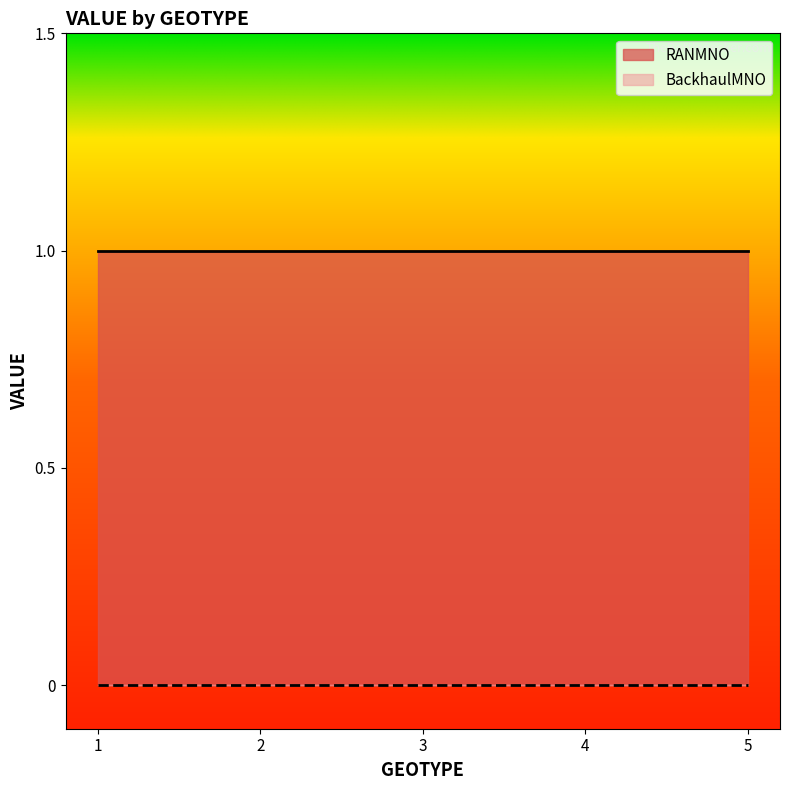

True or false: BackhaulMNO and RANMNO intersect in this chart.

False